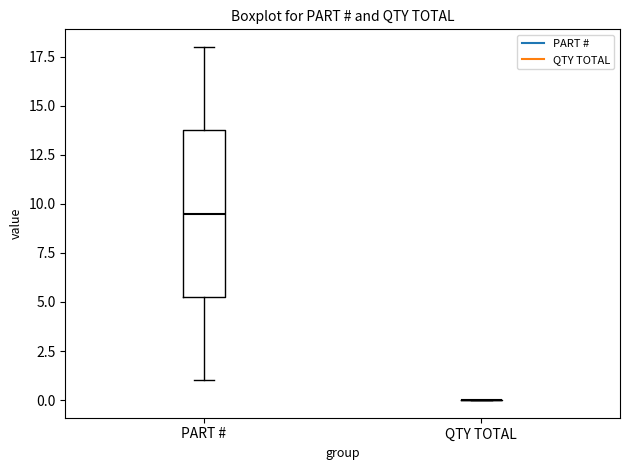

Where does the median line of the box for PART # sit on the y-axis? The values are not printed on the chart, so give them approximately, as read against the axis.

9.5